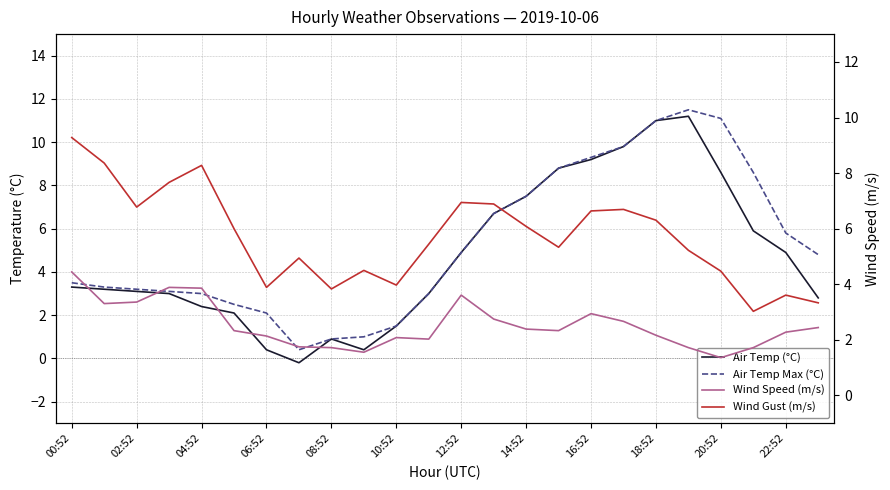

Rank the categories by Wind Speed (m/s) value from lowest to highest.

20, 18:52, 16:52, 19, 21, 14:52, 22:52, 20:52, 12:52, 18, 22, 10:52, 15, 14, 23, 17, 13, 16, 02:52, 04:52, 12, 08:52, 06:52, 00:52